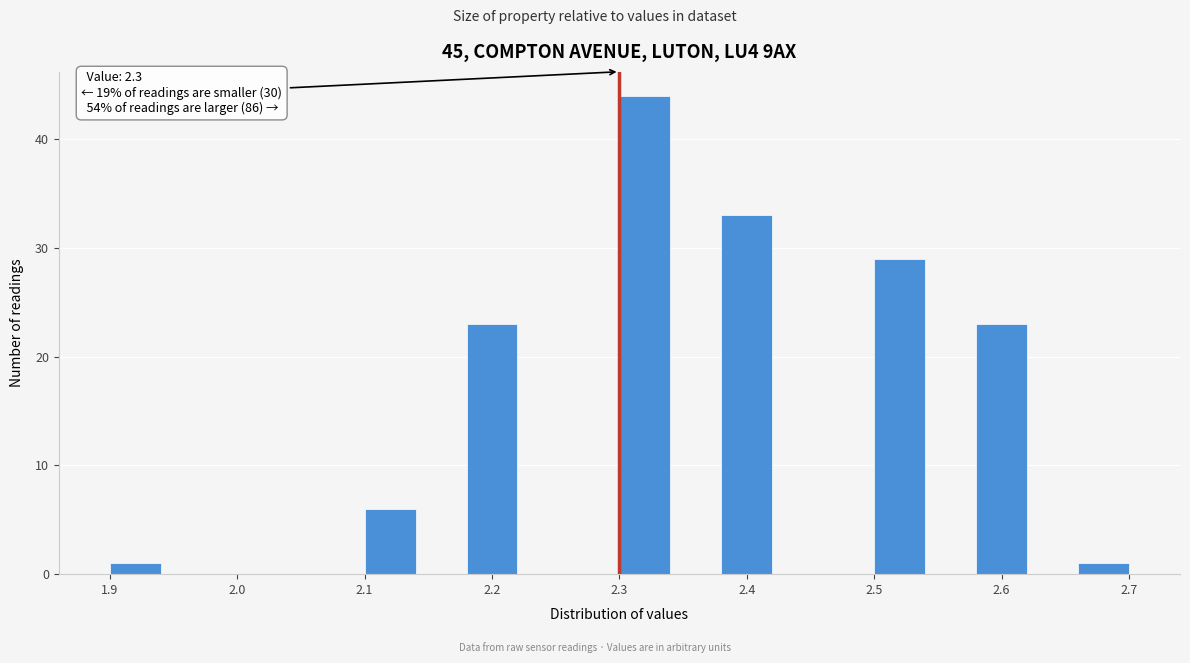

Which range on the x-axis has the tallest bar?

2.30 to 2.34